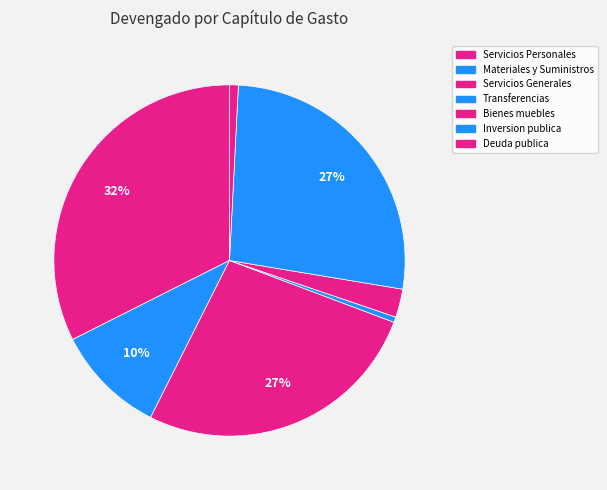

How many slices are in this pie chart?

7